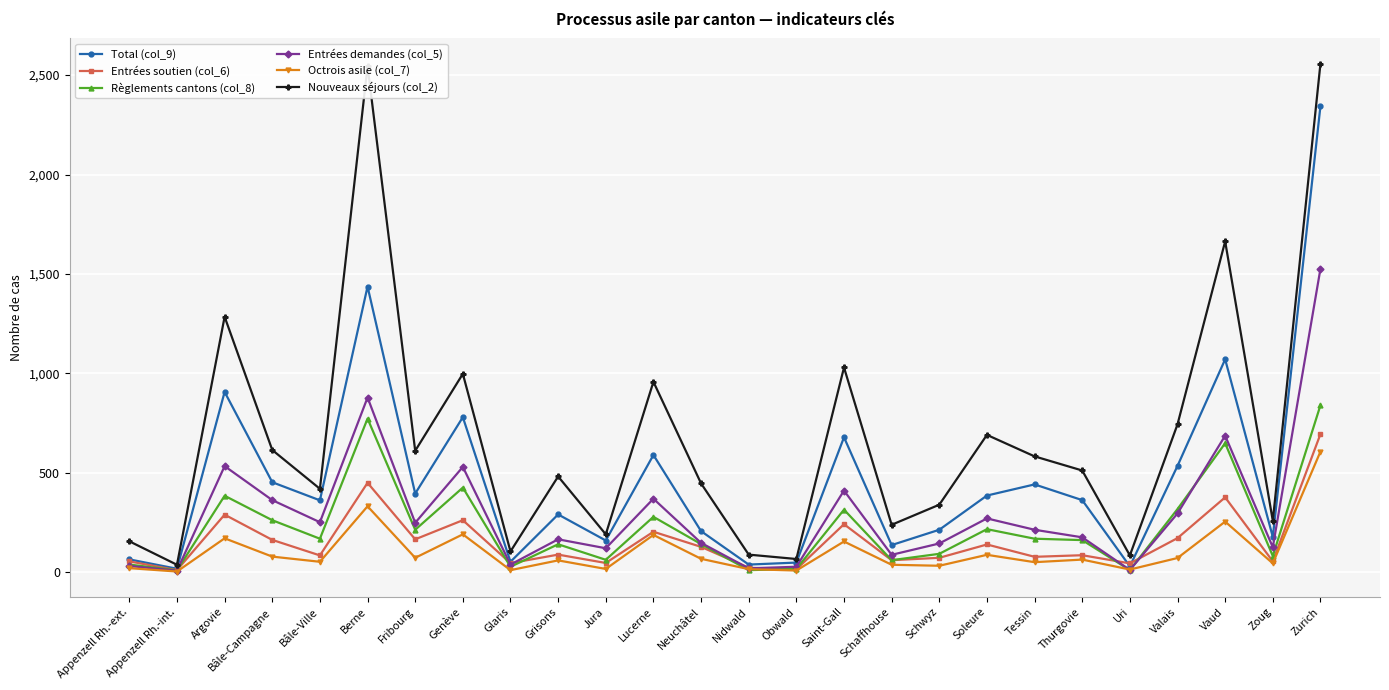

What is the minimum value shown in the chart?

4